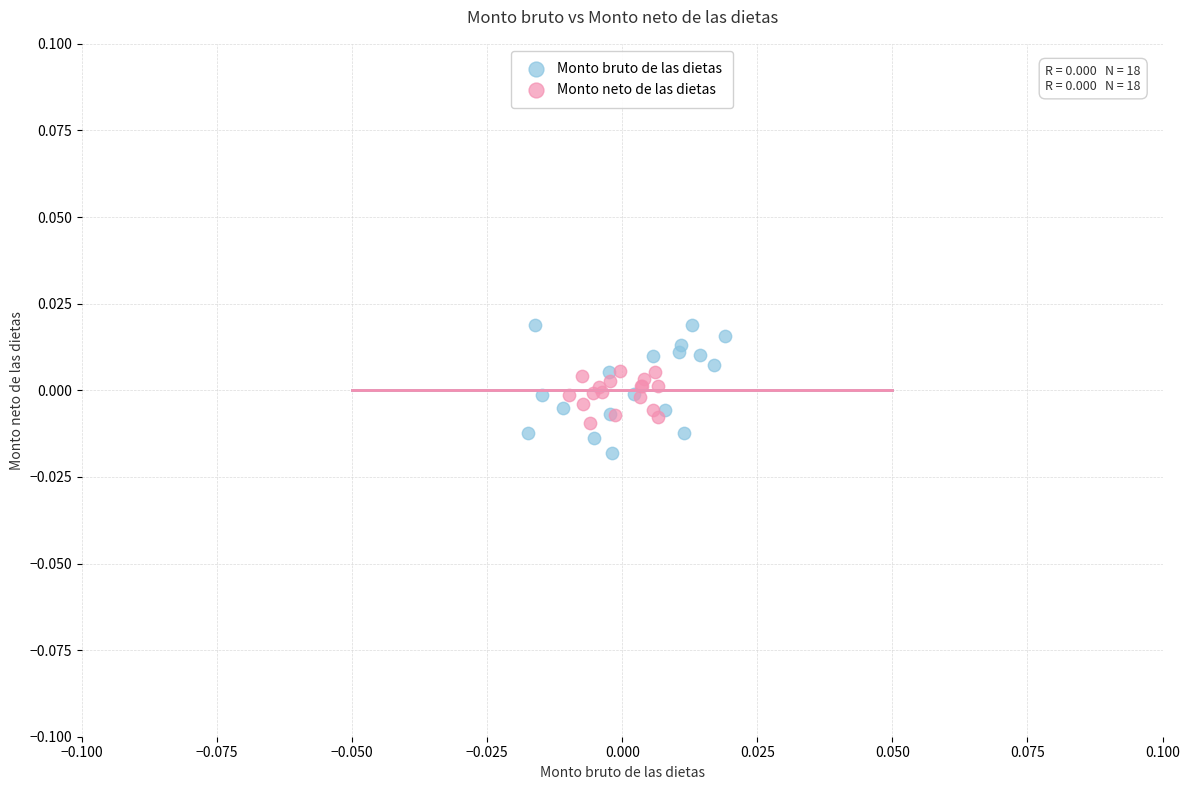

Which series reaches the minimum Y coordinate?

Monto bruto de las dietas